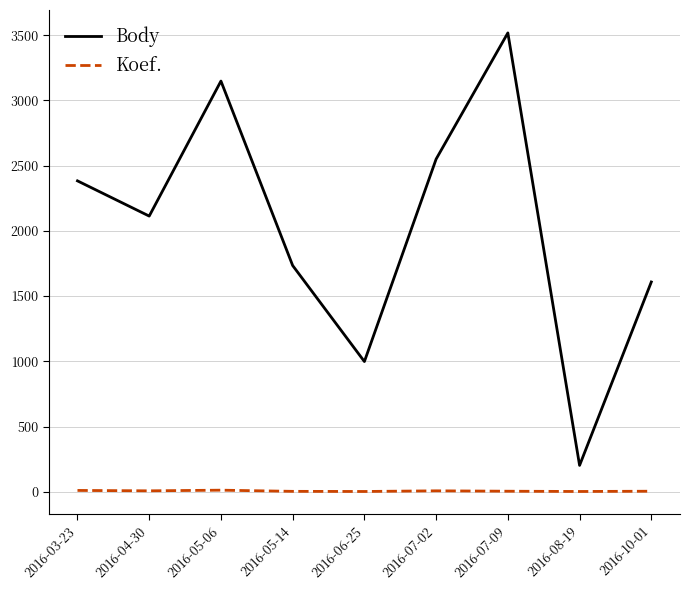

Which series has the largest total across all categories?

Body